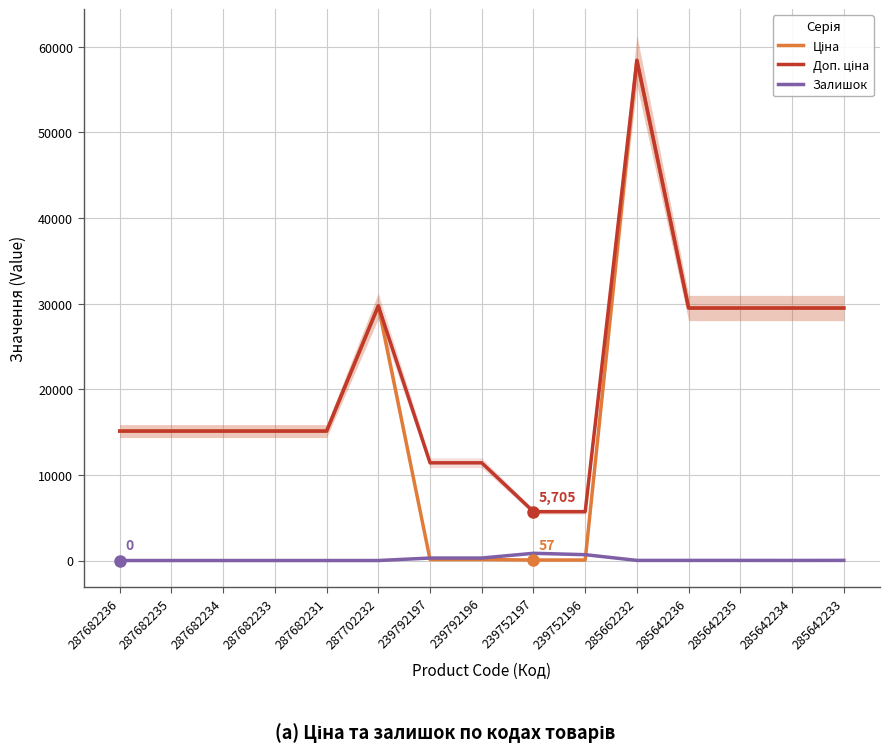

Is it true that Залишок equals -269.2 at 287682234?

False